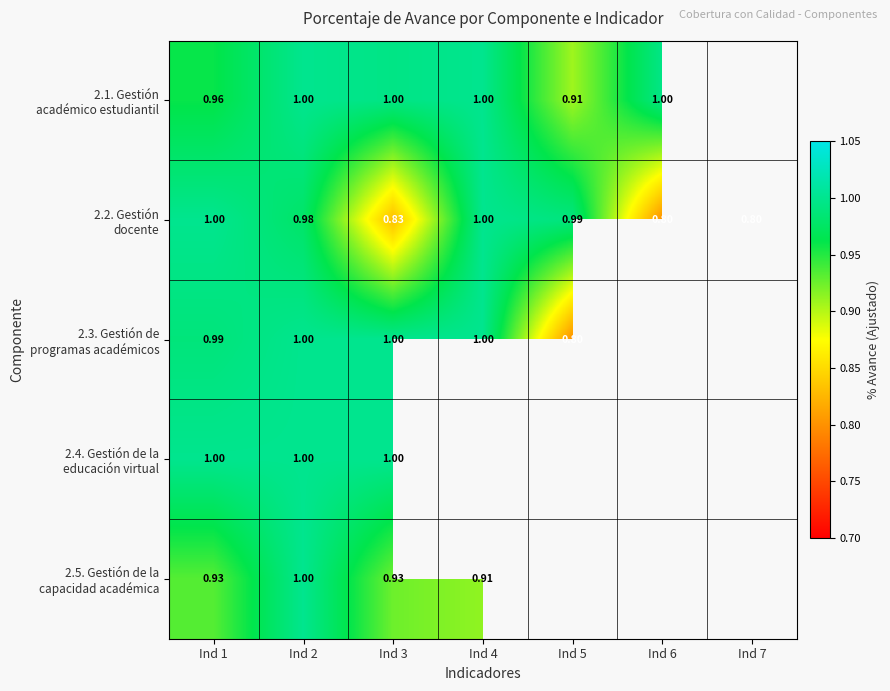

List the labels in order of 2.1. Gestión académico estudiantil value, smallest first.

Ind 5, Ind 1, Ind 3, Ind 6, Ind 2, Ind 4, Ind 7